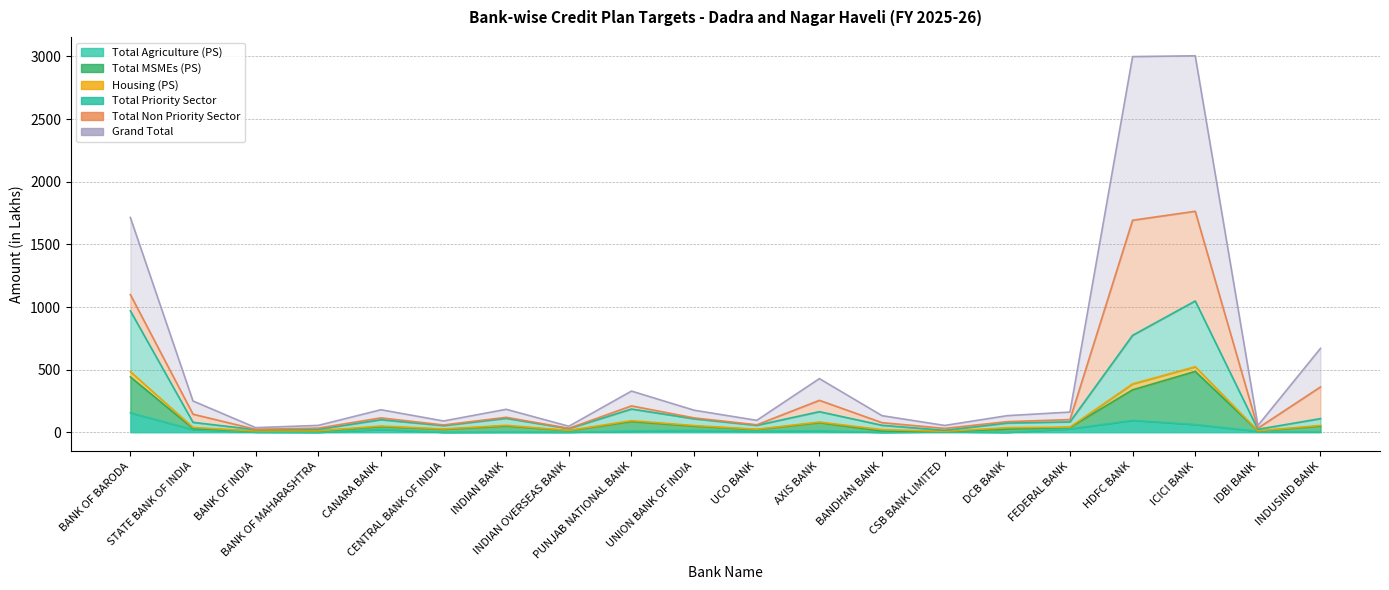

True or false: Grand Total and Total MSMEs (PS) intersect in this chart.

False